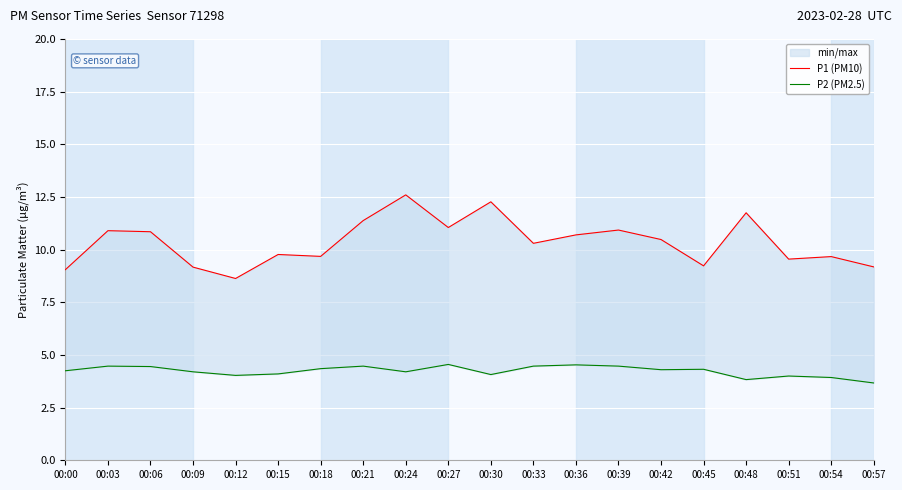

Is this an area chart (filled region under the line)?

No